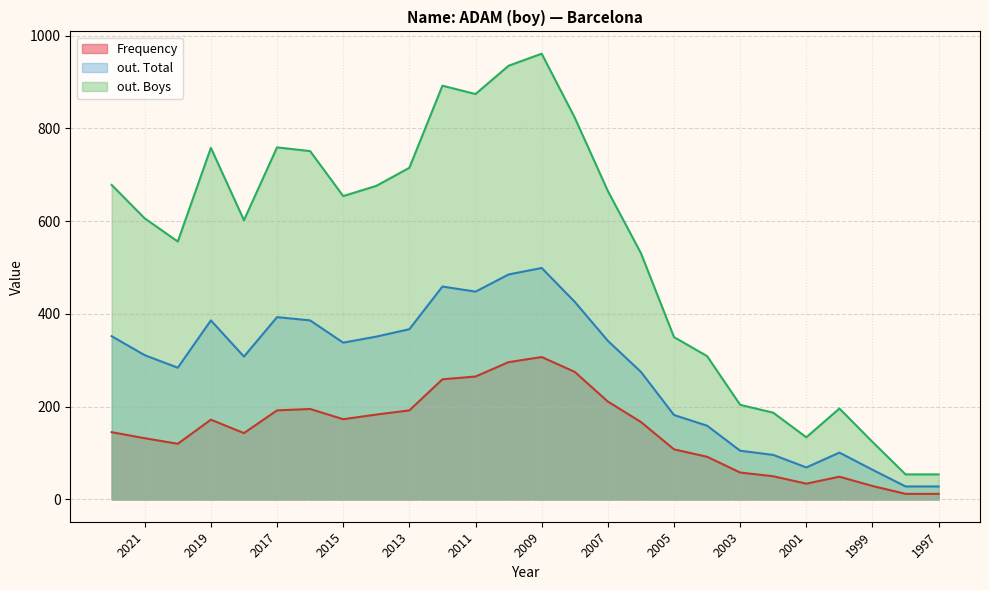

The Position. Boys series shows 14 at 2012. True or false?

False